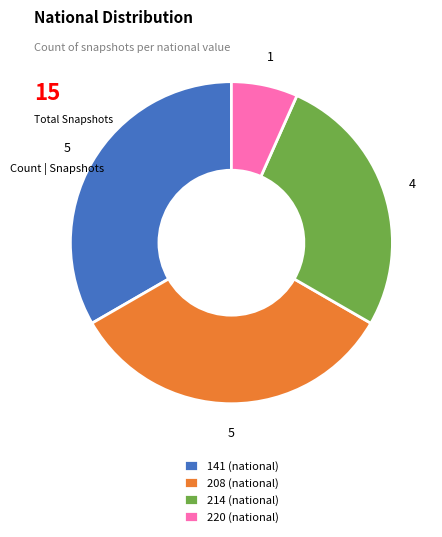

Is the sum of 141 (national) and 214 (national) greater than half?

Yes